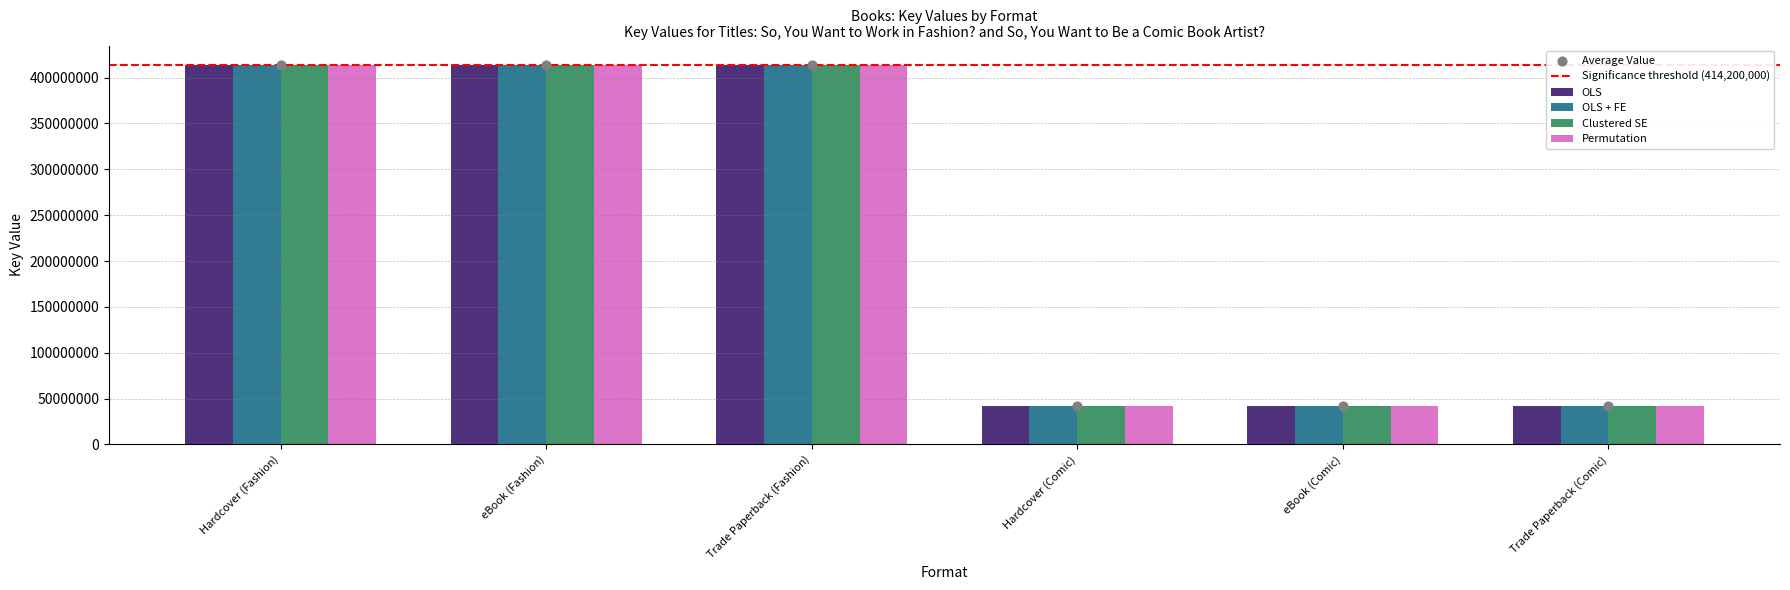

Is the value of Permutation at Hardcover (Fashion) greater than the value of Clustered SE at Hardcover (Fashion)?

No